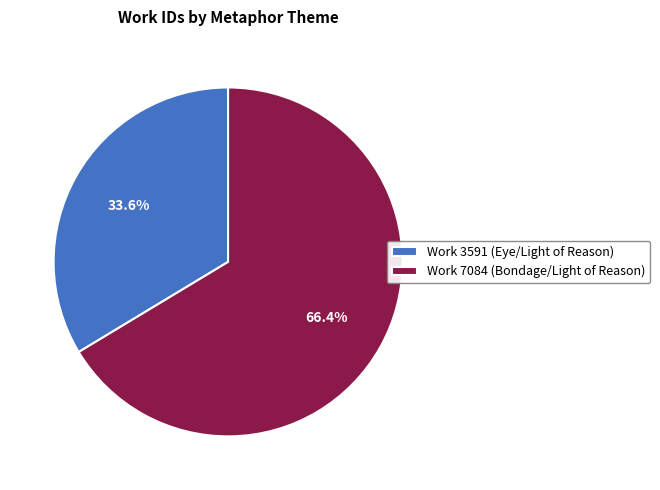

The Work 7084 (Bondage/Light of Reason) slice represents 80% of the pie. True or false?

False